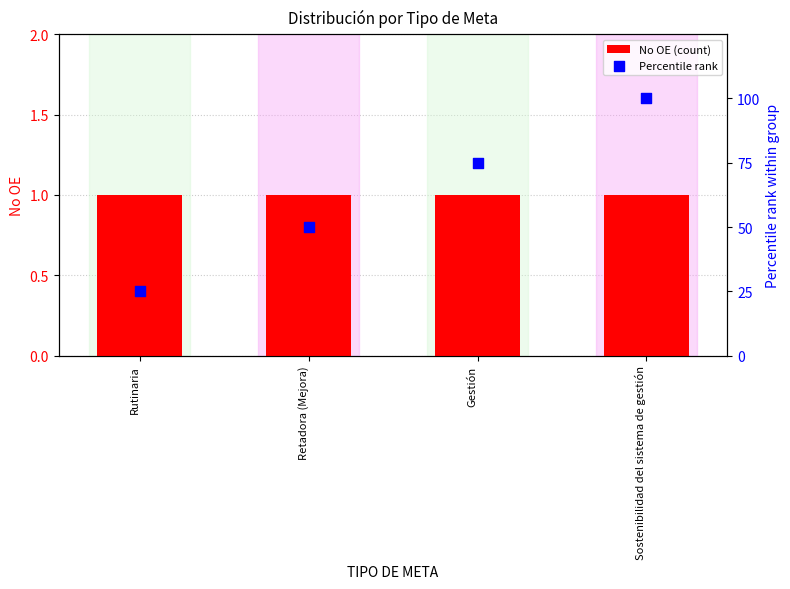

Which series reaches the minimum Y coordinate?

No OE (count)